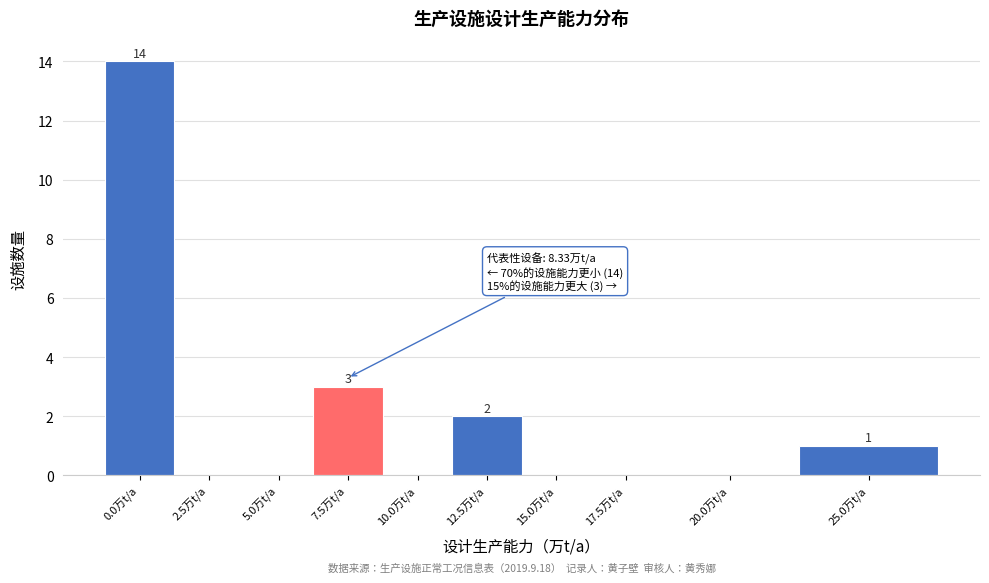

Reading right to left, transcribe all the data shown in this chart.

25.0万t/a=1	20.0万t/a=0	17.5万t/a=0	15.0万t/a=0	12.5万t/a=2	10.0万t/a=0	7.5万t/a=3	5.0万t/a=0	2.5万t/a=0	0.0万t/a=14